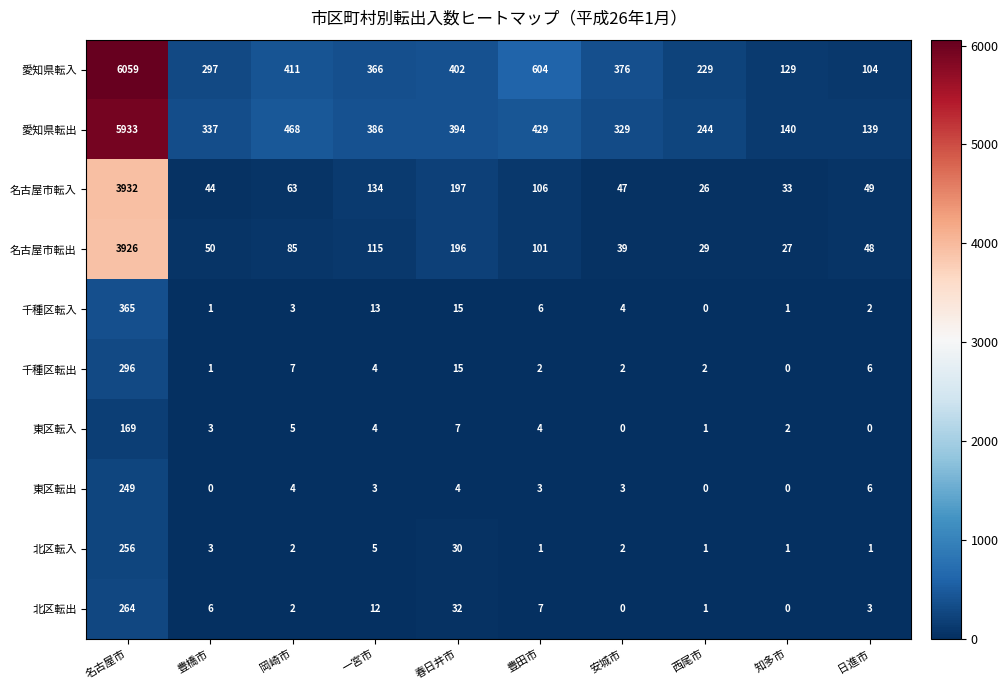

Which series has the largest range (max minus min)?

愛知県転入